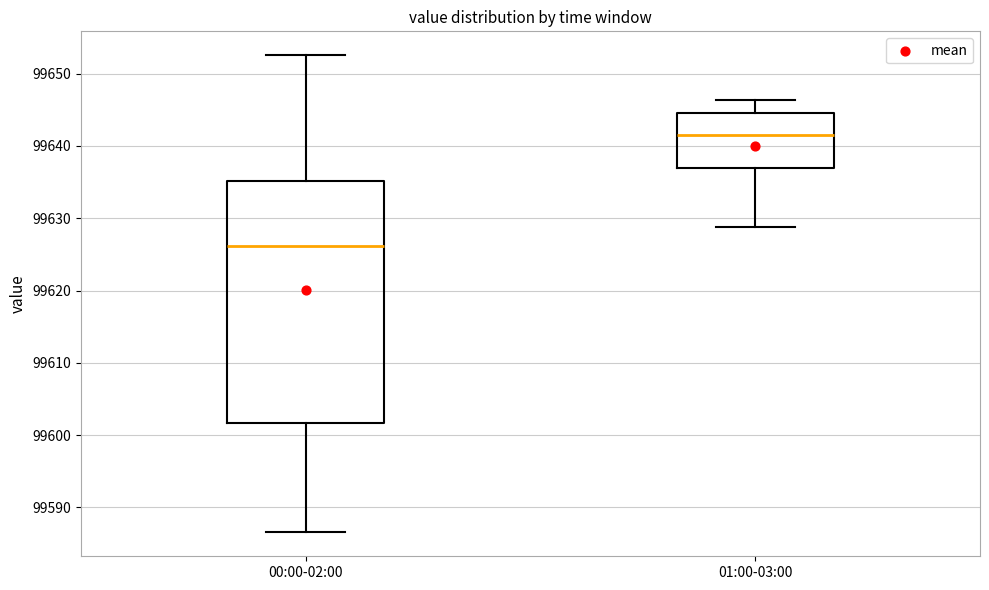

Which box's median line is the highest?

01:00-03:00